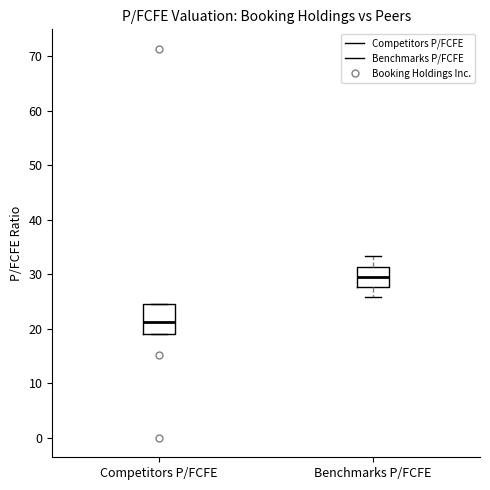

Reading left to right, read every box against the y-axis: the position of its median line, the range the box covers, and the ends of its whiskers. The values are not printed on the chart, so give them approximately, as read against the axis.

Competitors P/FCFE: median 21, box 19 to 25, whiskers 19 to 25
Benchmarks P/FCFE: median 30, box 28 to 31, whiskers 26 to 33